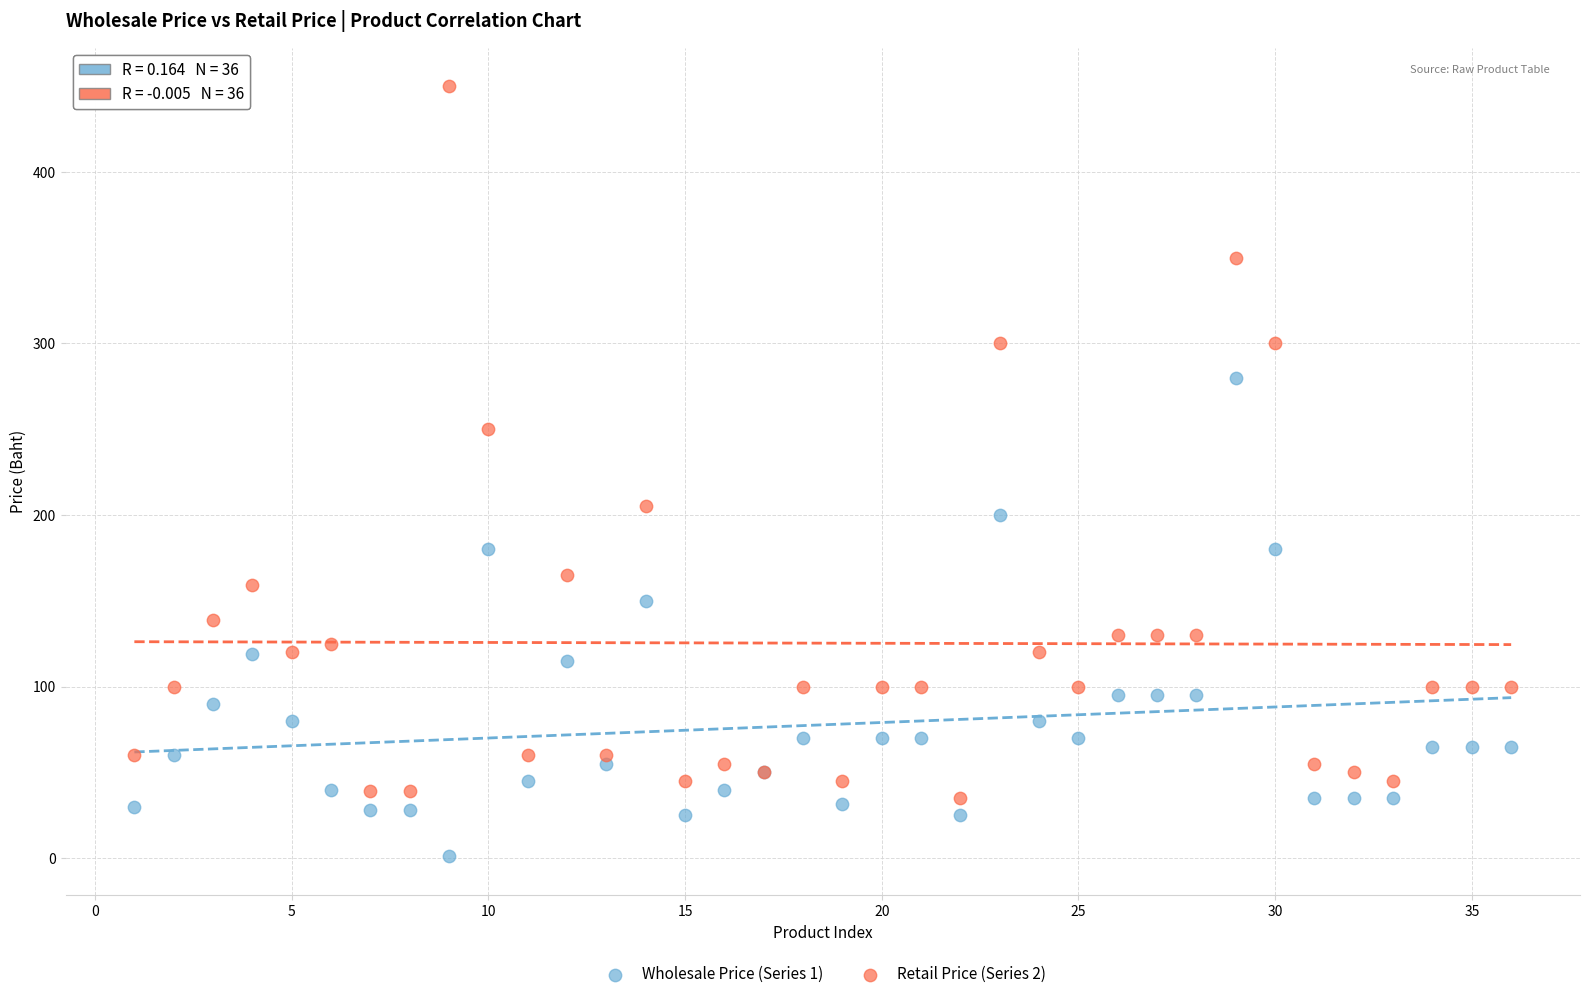

What are all the series names shown in the legend?

Wholesale Price (Series 1), Retail Price (Series 2)